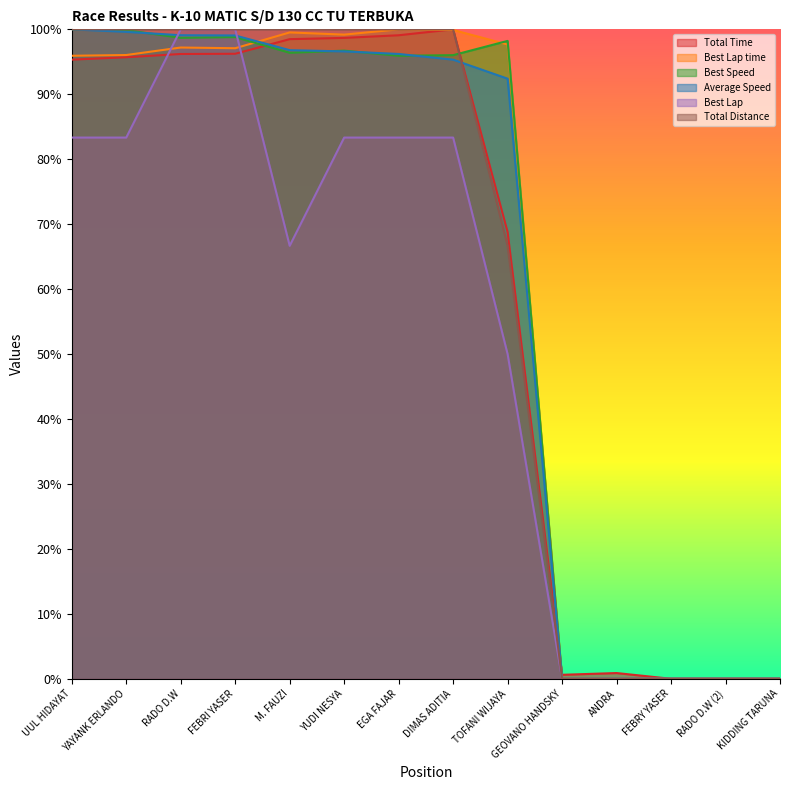

Does the chart display data point markers on the line(s)?

No